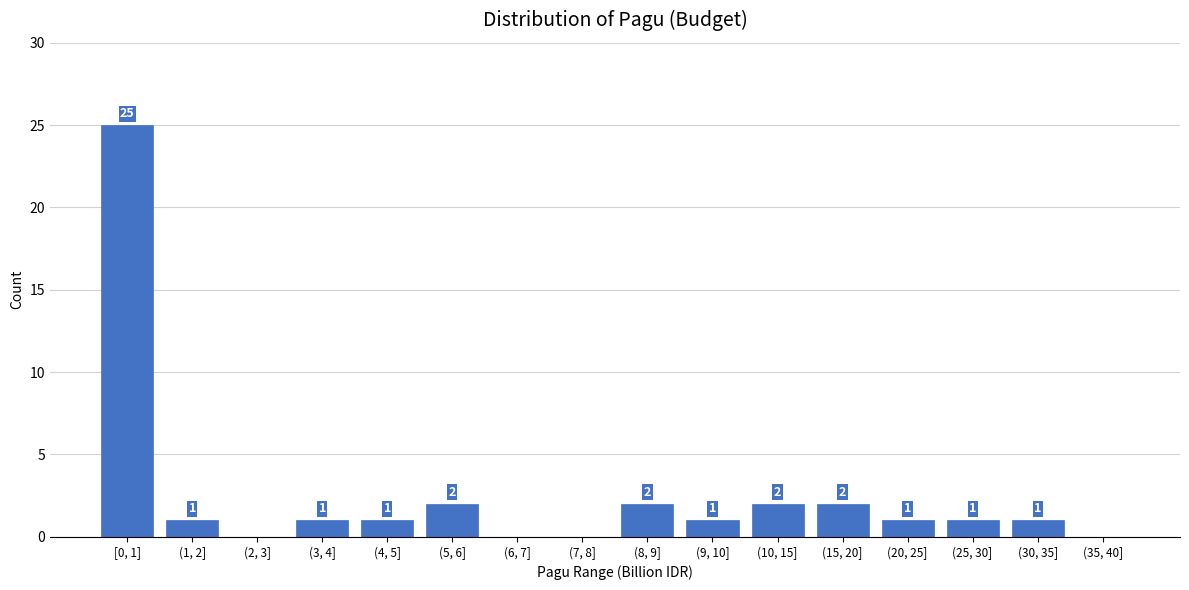

Reading right to left, extract all data points from this chart.

(35, 40]=0	(30, 35]=1	(25, 30]=1	(20, 25]=1	(15, 20]=2	(10, 15]=2	(9, 10]=1	(8, 9]=2	(7, 8]=0	(6, 7]=0	(5, 6]=2	(4, 5]=1	(3, 4]=1	(2, 3]=0	(1, 2]=1	[0, 1]=25